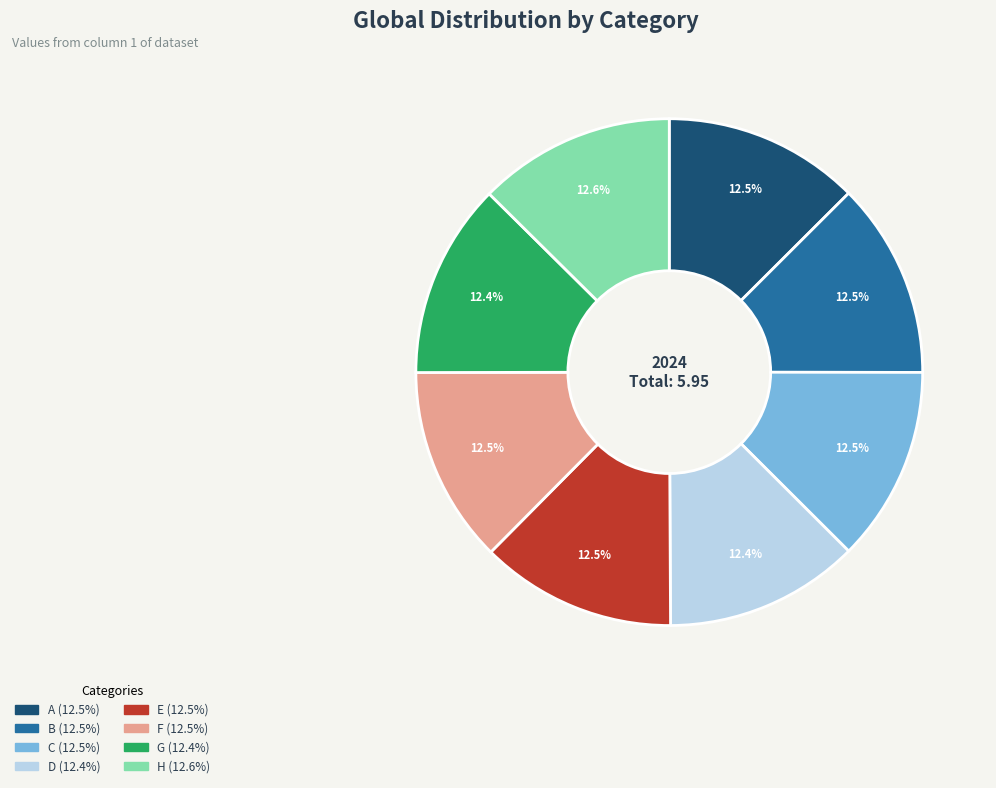

Is it true that D is 19% of the pie?

False